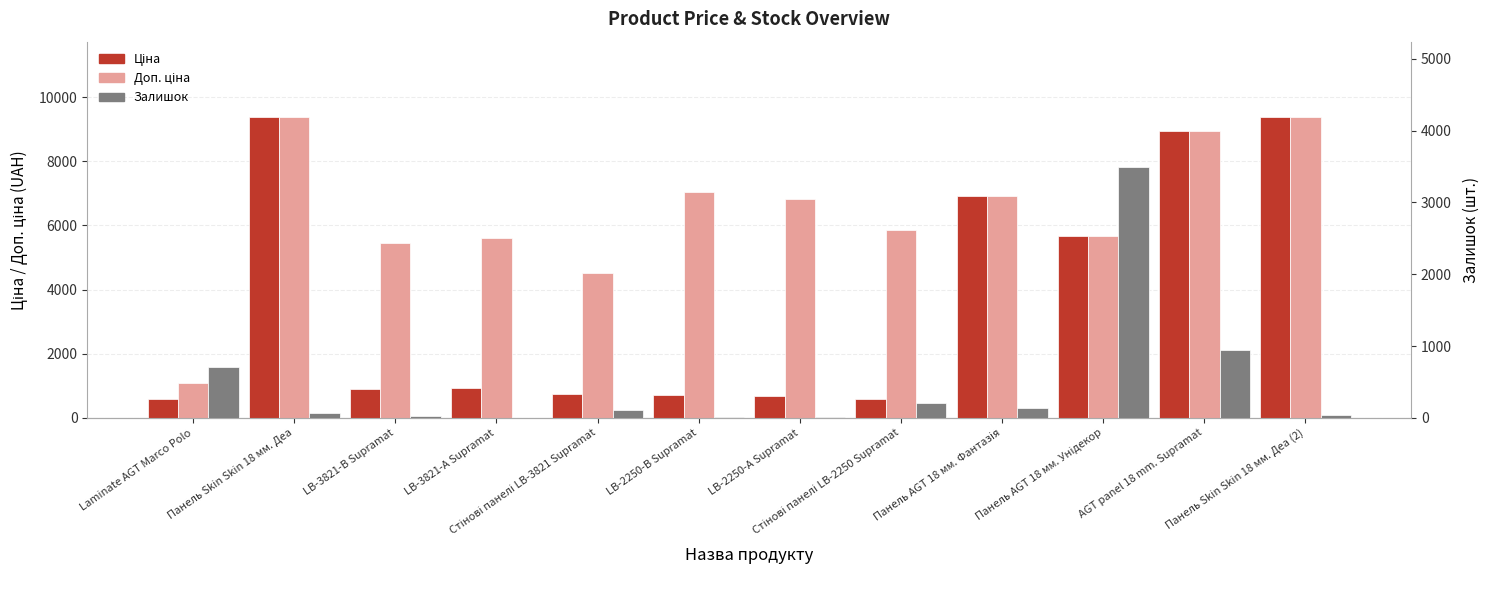

Reading right to left, list all the values displayed in this chart.

Ціна: 9384.0	8934.1	5673.8	6925.7	584.4	681.0	705.1	752.2	934.5	910.4	9384.0	589.9
Доп. ціна: 9384.0	8934.1	5673.8	6925.7	5843.9	6809.8	7051.3	4513.3	5607.2	5462.3	9384.0	1081.7
Залишок: 34.0	947.0	3493.0	144.0	202.0	19.0	8.0	113.0	2.0	24.0	70.0	702.0